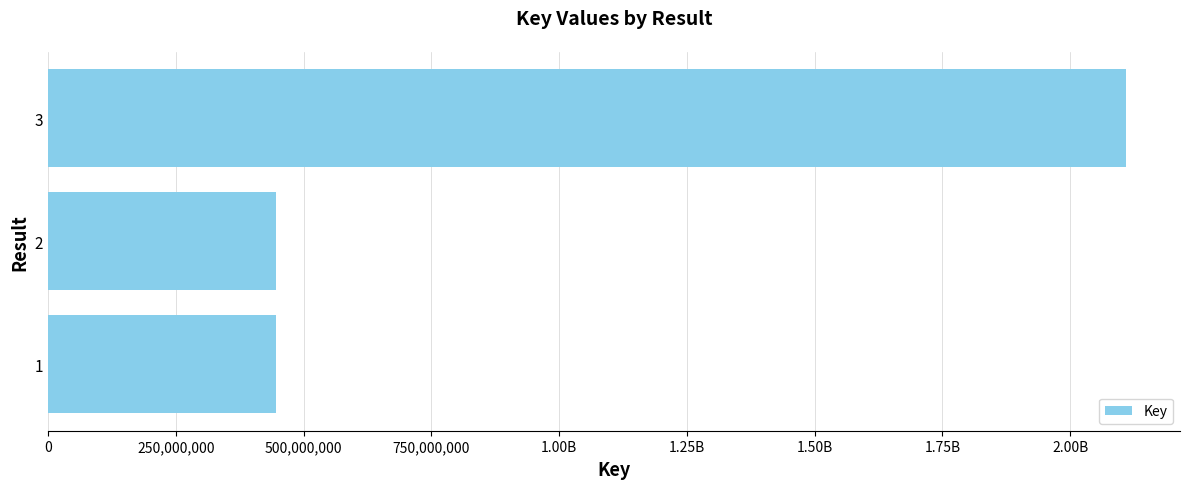

Are the bars horizontal?

Yes